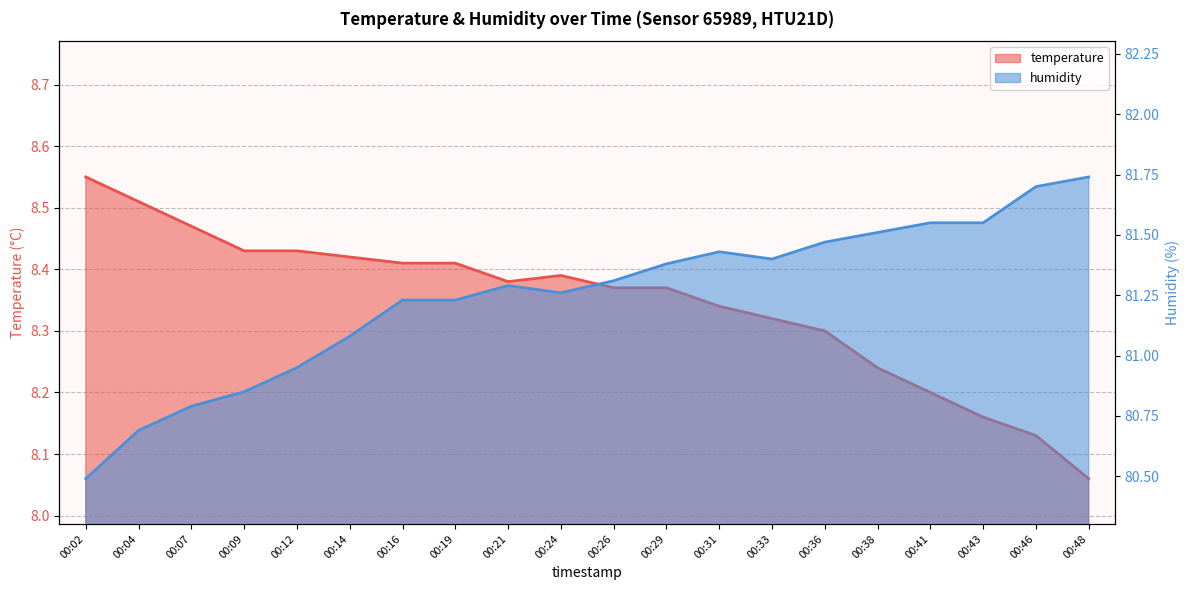

How many lines are shown in the chart?

2